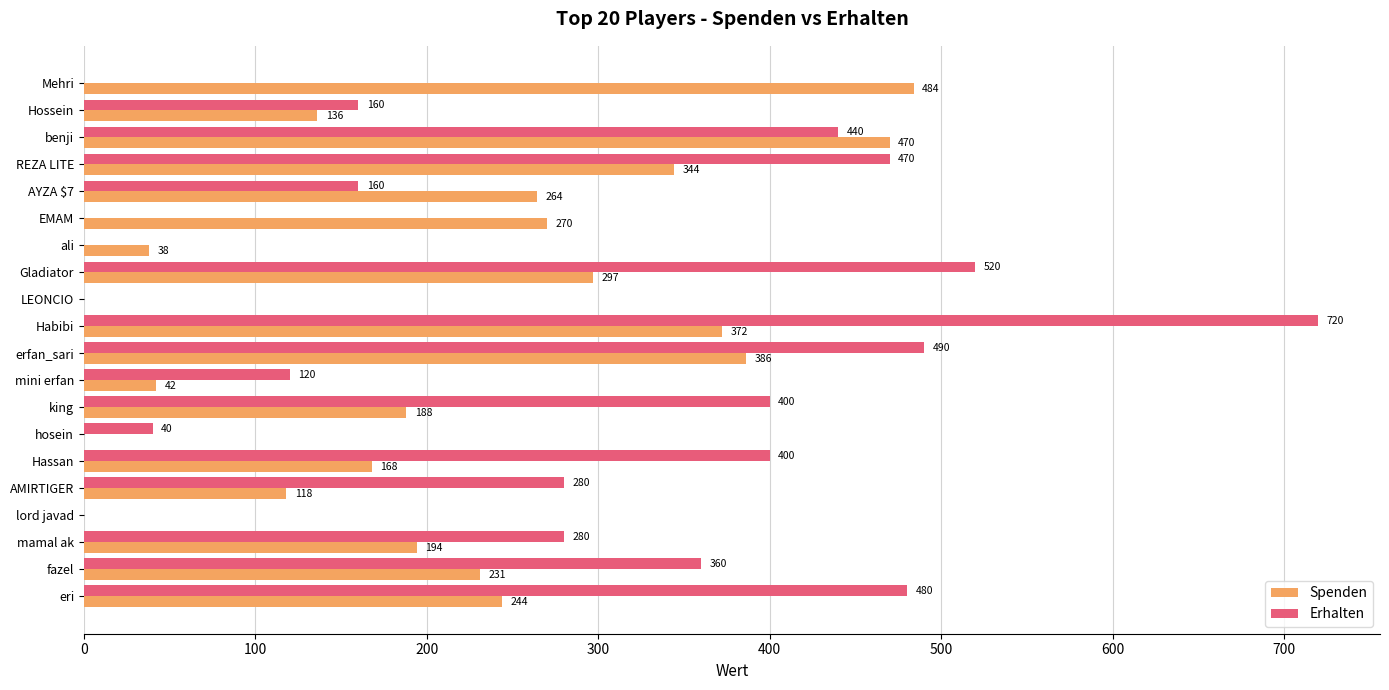

What is the sum of the Spenden values at Mehri and LEONCIO?

484